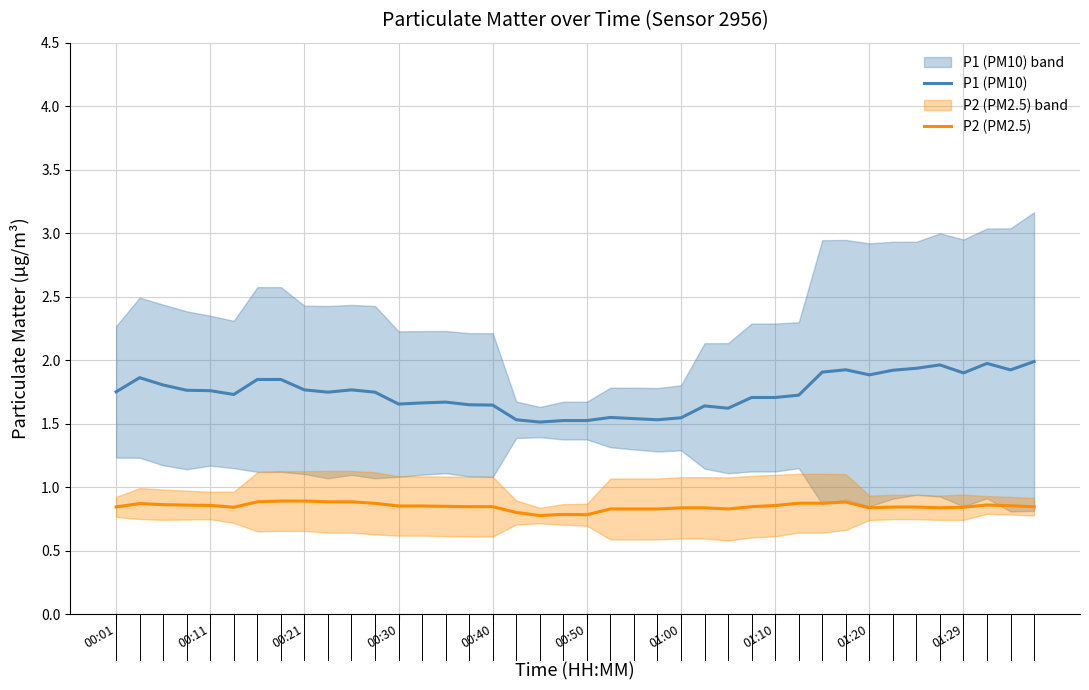

True or false: P2 (PM2.5) has a value of 1.5 at 00:50.

False